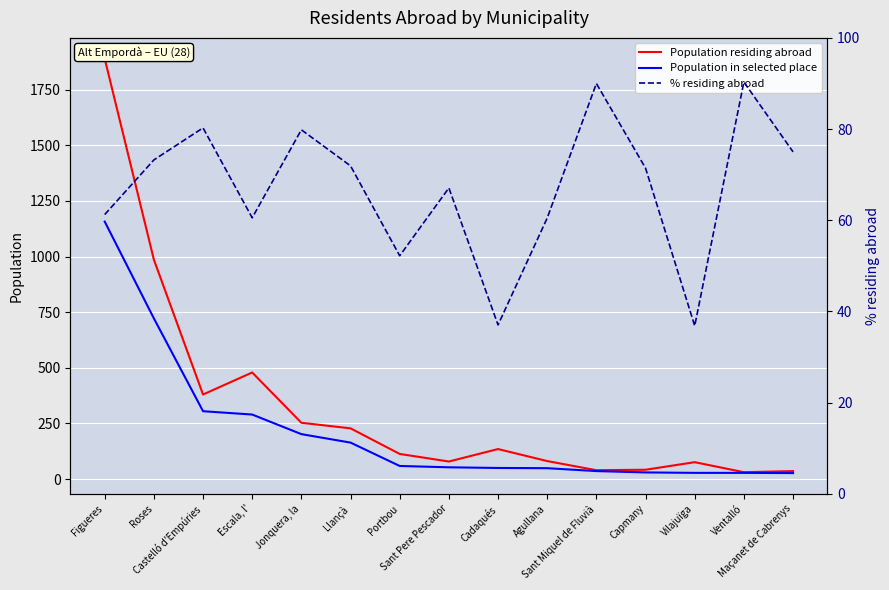

What is the value of the Population in selected place point at the 9th from the left?

50.0